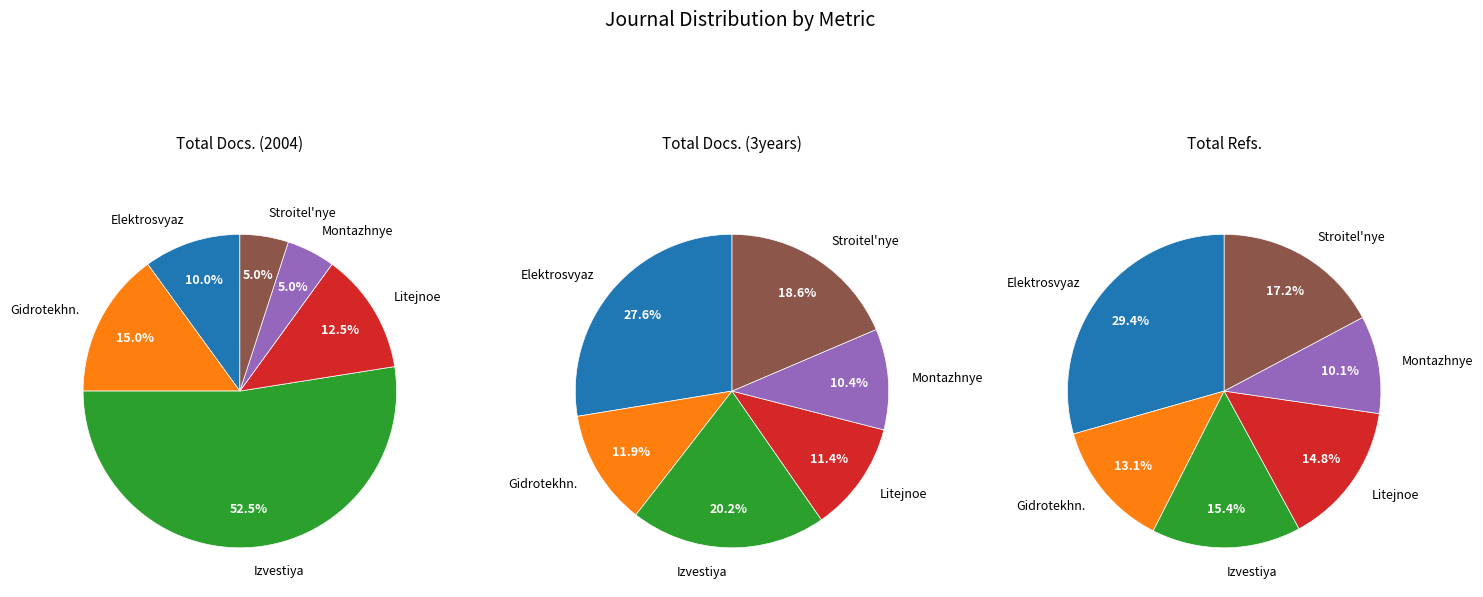

Which has a higher value, Montazhnye i Spetsial'nye Raboty or Elektrosvyaz?

Elektrosvyaz